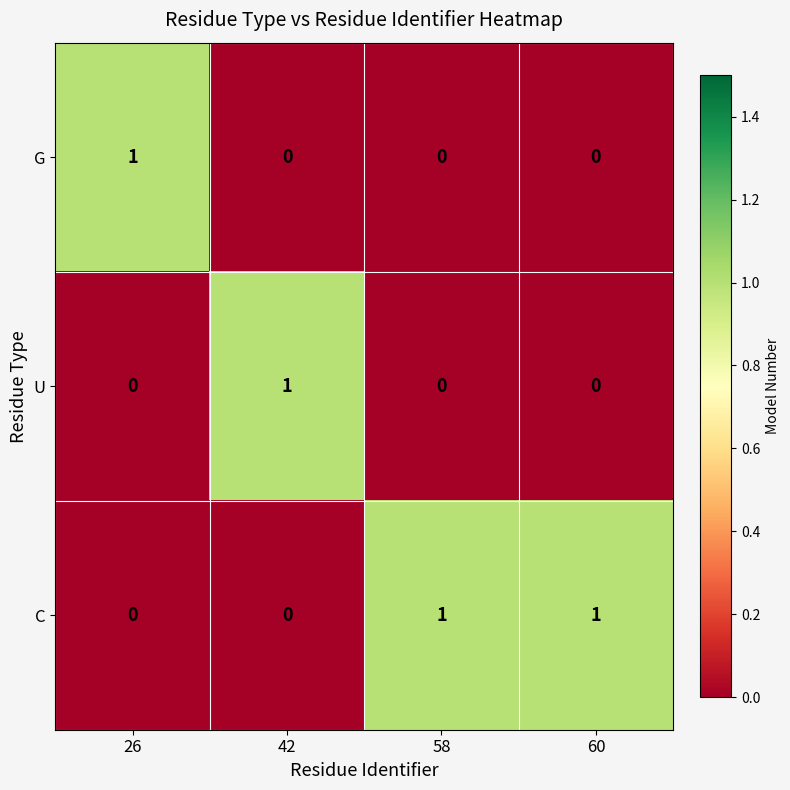

Is the value of C at 60 greater than the value of U at 26?

Yes